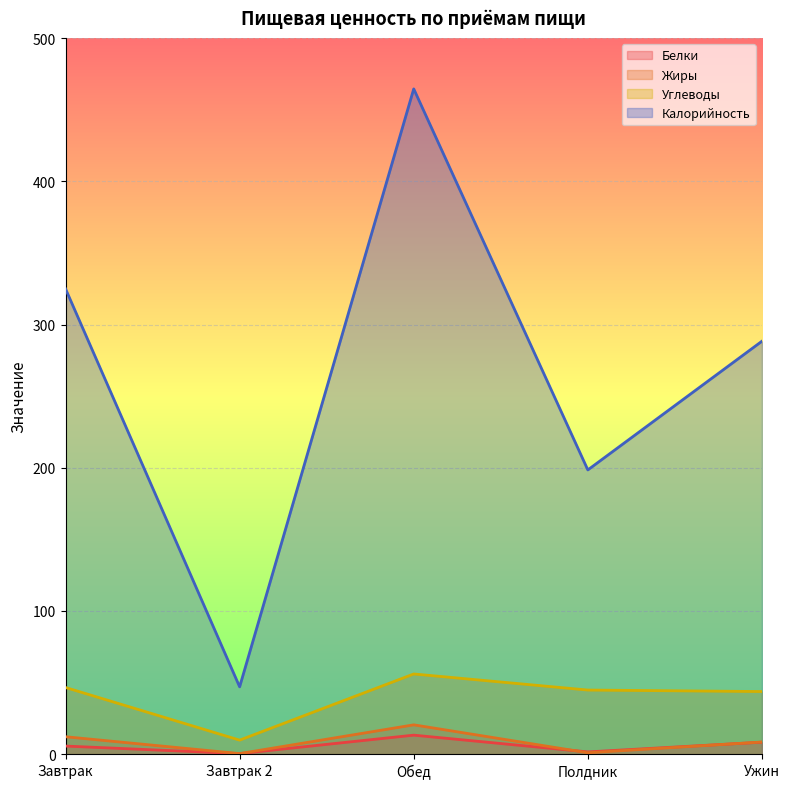

Reading left to right, extract all data points from this chart.

Белки: 5.7	0.4	13.3	1.6	8.4
Жиры: 12.2	0.4	20.5	1.0	8.5
Углеводы: 46.6	9.8	56.0	44.8	43.7
Калорийность: 325.0	47.0	464.6	198.5	288.4